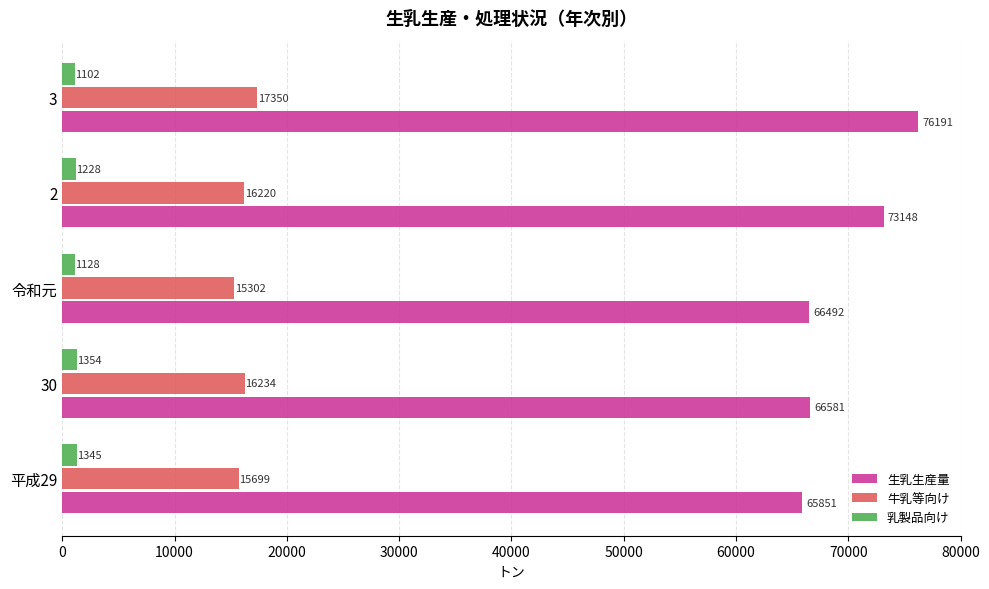

What is the difference between the second highest and second lowest values in the 乳製品向け series?

217